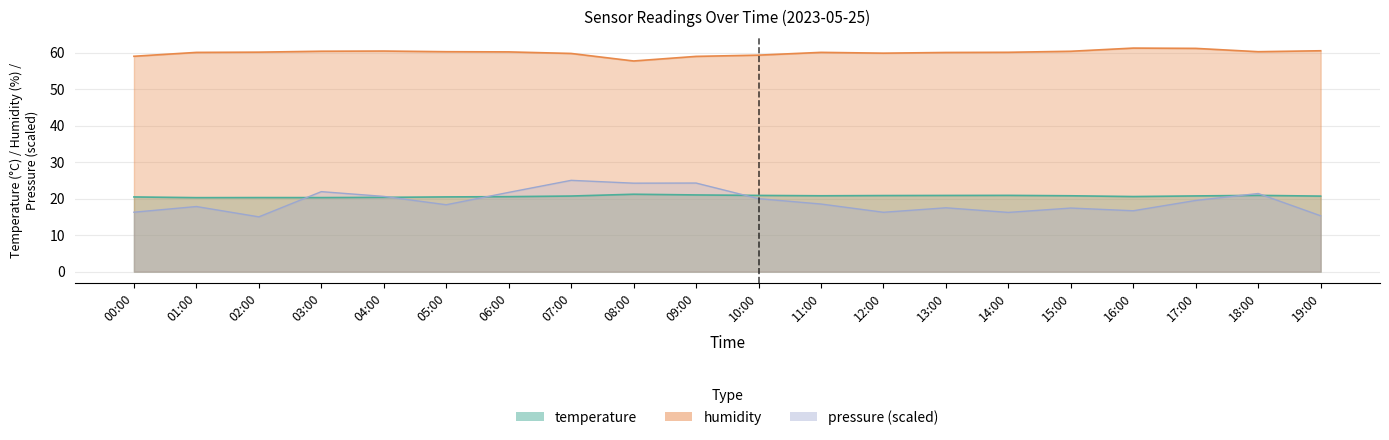

Reading right to left, extract all data points from this chart.

temperature: 19:00=20.7	18:00=20.9	17:00=20.7	16:00=20.6	15:00=20.8	14:00=20.9	13:00=20.9	12:00=20.8	11:00=20.8	10:00=20.9	09:00=21.0	08:00=21.2	07:00=20.7	06:00=20.5	05:00=20.5	04:00=20.3	03:00=20.3	02:00=20.3	01:00=20.3	00:00=20.4
humidity: 19:00=60.5	18:00=60.2	17:00=61.1	16:00=61.2	15:00=60.3	14:00=60.1	13:00=60.0	12:00=59.8	11:00=60.0	10:00=59.3	09:00=58.9	08:00=57.7	07:00=59.7	06:00=60.2	05:00=60.2	04:00=60.4	03:00=60.4	02:00=60.1	01:00=60.0	00:00=59.0
pressure_norm: 19:00=15.3	18:00=21.4	17:00=19.5	16:00=16.7	15:00=17.4	14:00=16.2	13:00=17.5	12:00=16.3	11:00=18.5	10:00=20.0	09:00=24.3	08:00=24.2	07:00=25.0	06:00=21.7	05:00=18.3	04:00=20.6	03:00=21.9	02:00=15.0	01:00=17.8	00:00=16.3